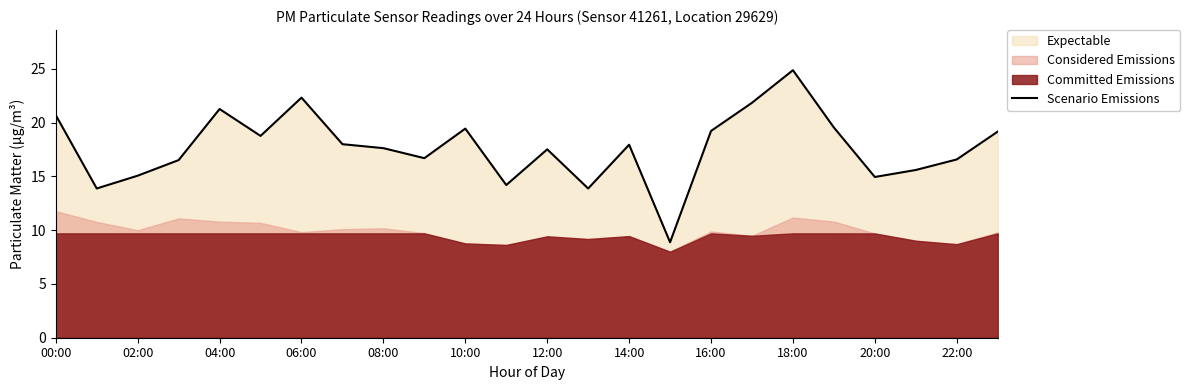

At which label does Scenario Emissions first exceed 17?

00:00